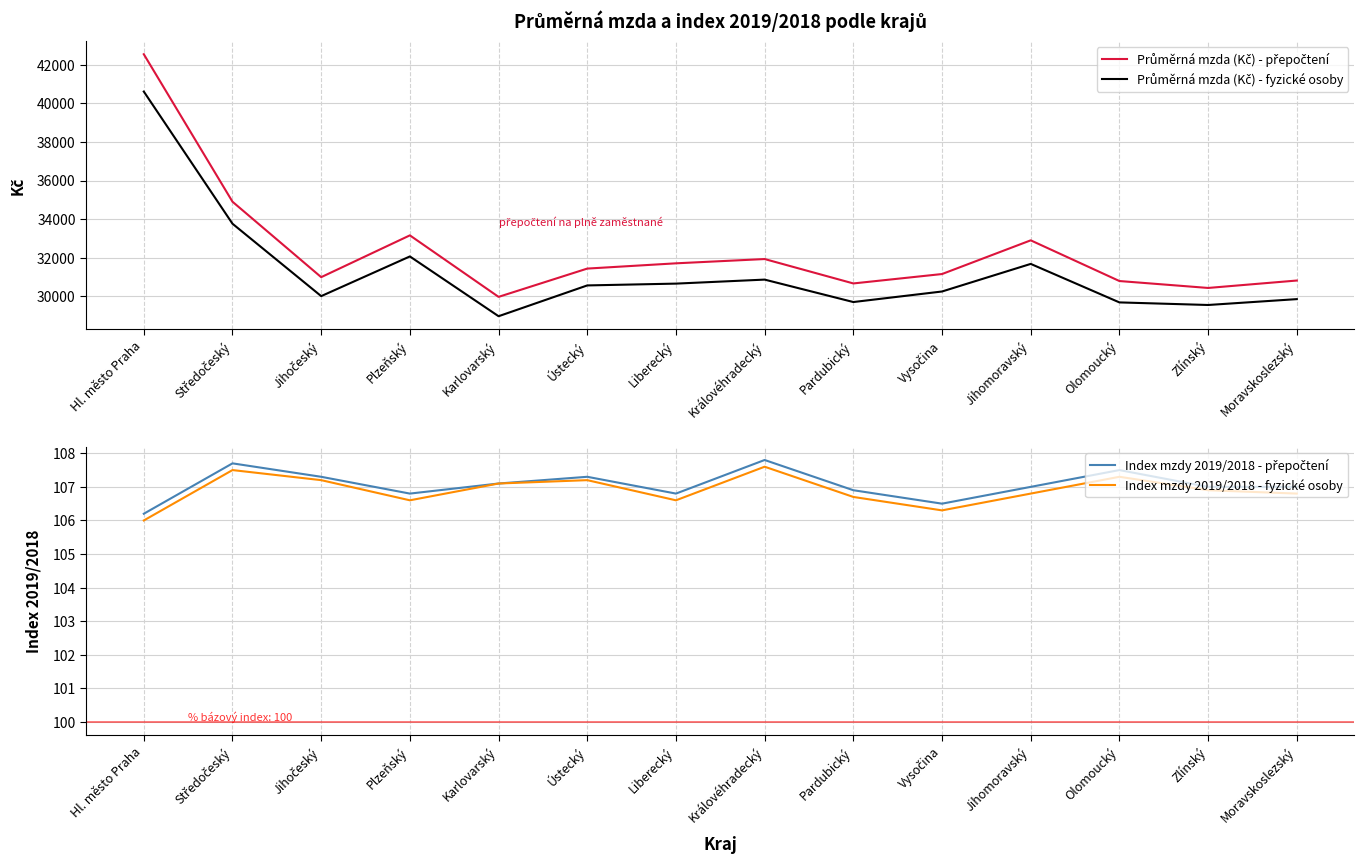

Which series has the largest total across all categories?

Průměrná mzda (Kč) - přepočtení